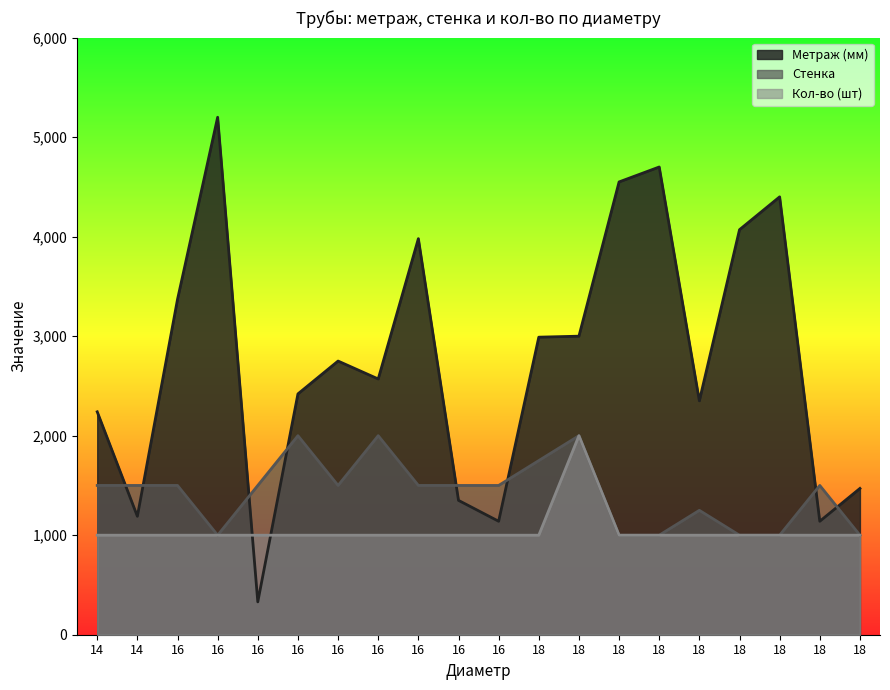

What is the maximum value for Кол-во (шт)?

2000